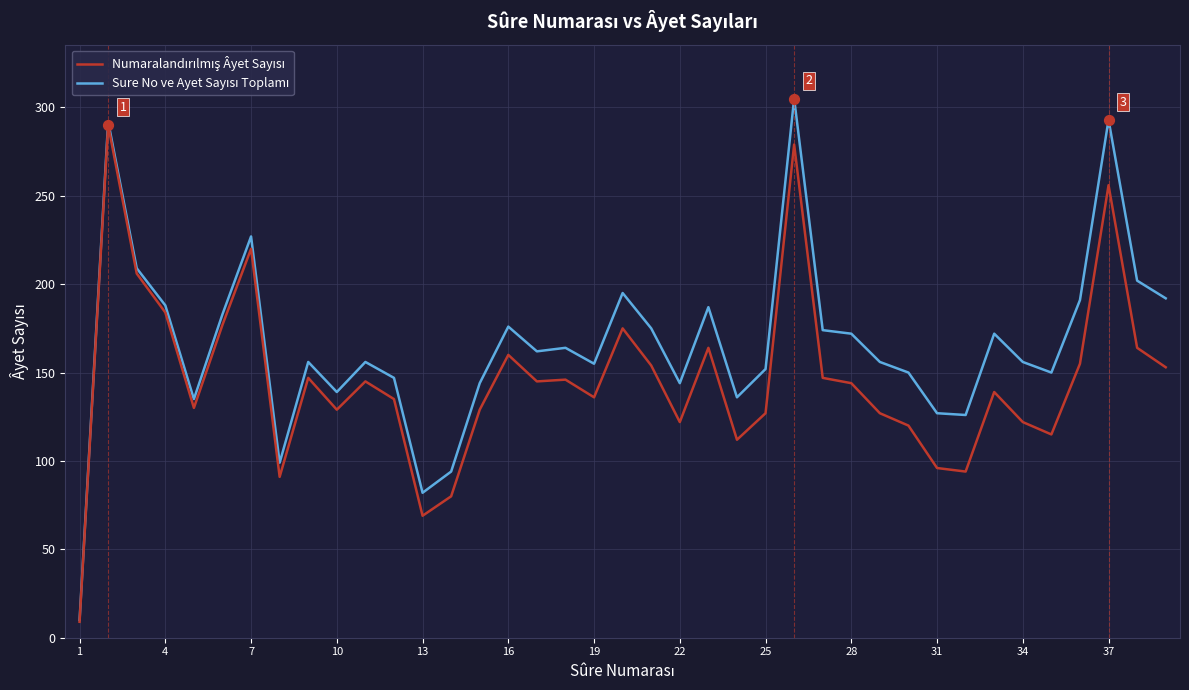

What is the maximum value shown in the chart?

305